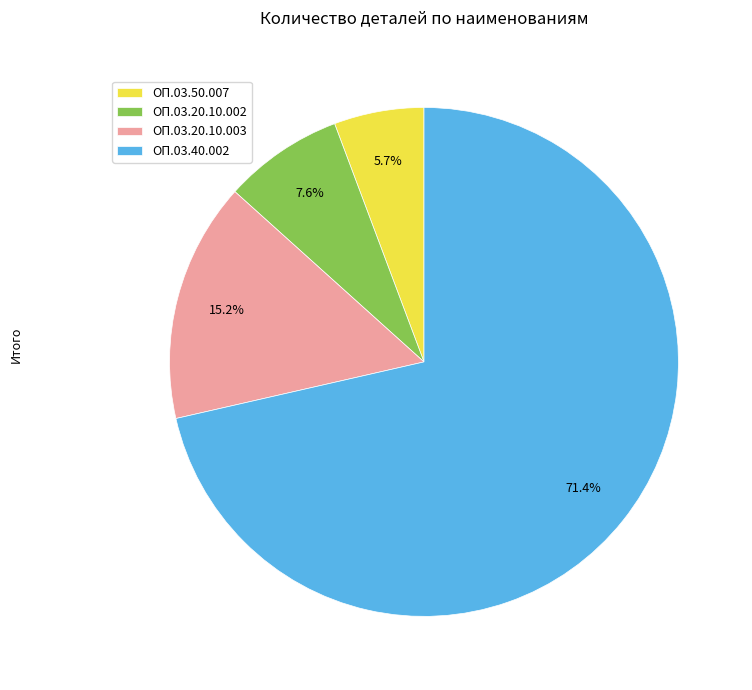

What is the largest slice in the pie chart?

ОП.03.40.002